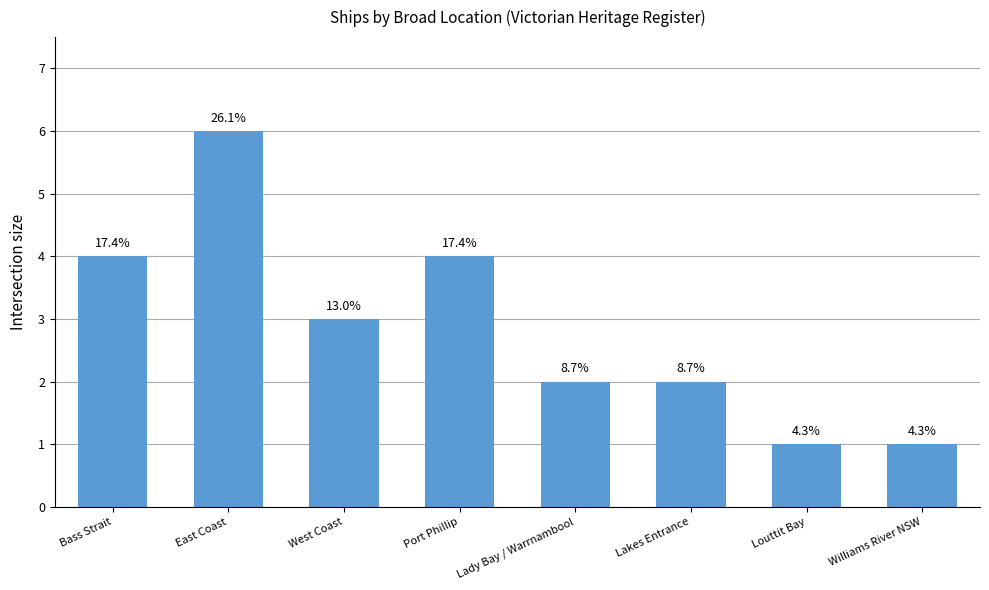

Which has a higher value, Lakes Entrance or East Coast?

East Coast